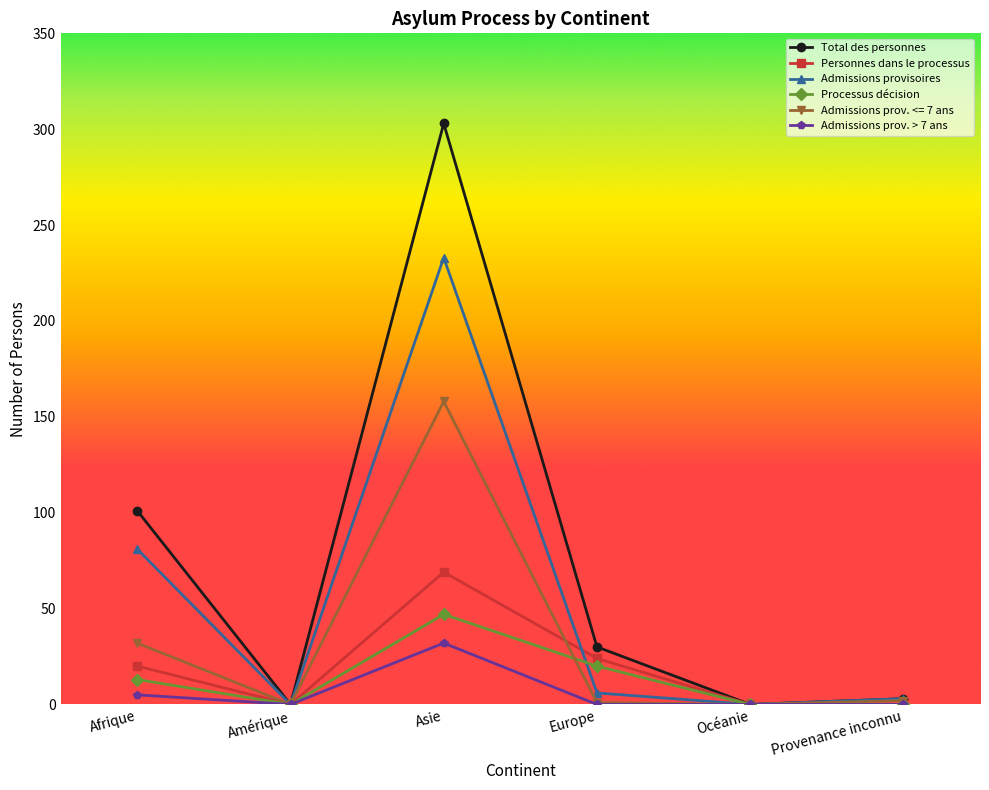

What is the difference between the Personnes dans le processus values at Asie and Europe?

45